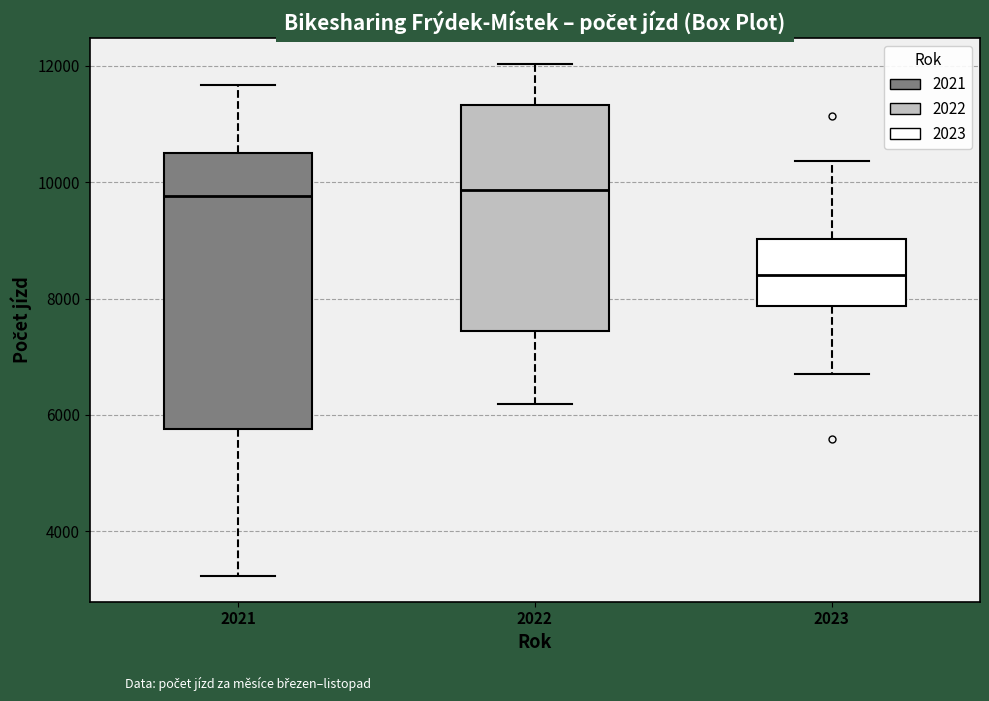

Where does the median line of the box at x = 2021 sit on the y-axis? The values are not printed on the chart, so give them approximately, as read against the axis.

9800